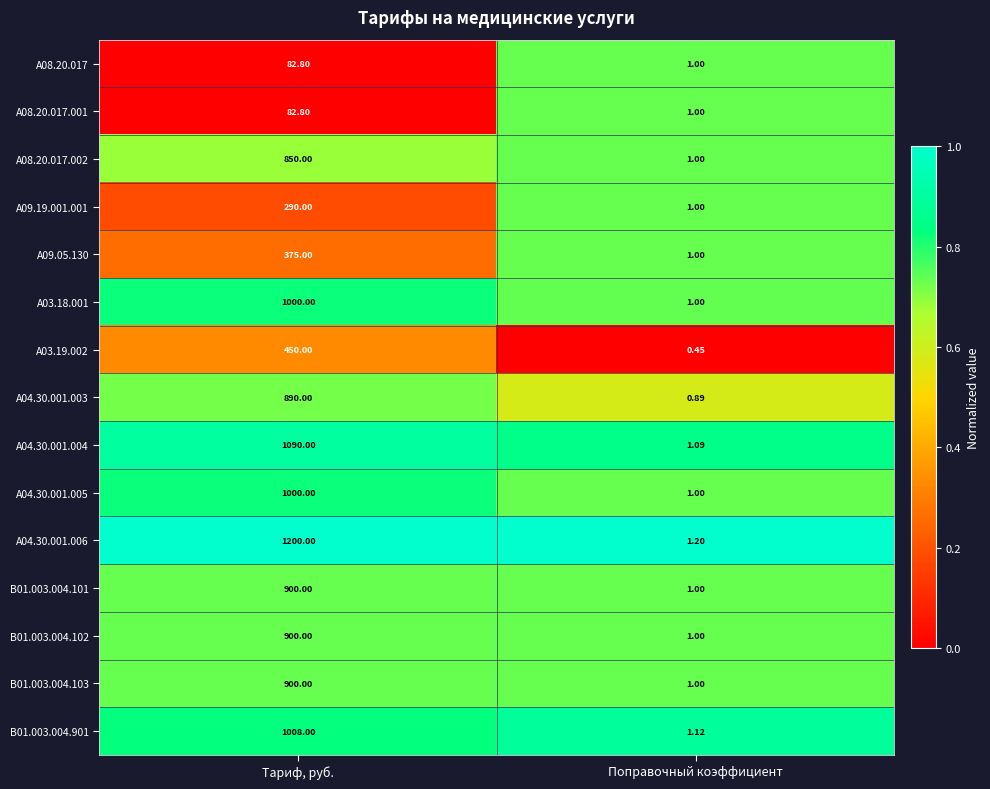

Is the value of A09.19.001.001 at Тариф, руб. greater than the value of A04.30.001.004 at Поправочный коэффициент?

Yes